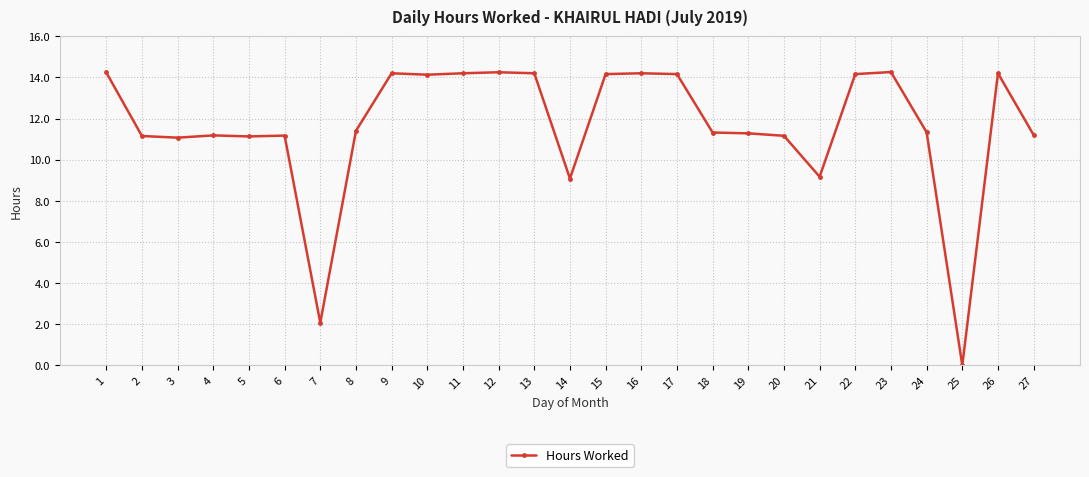

What is the difference between the maximum and minimum values?

14.3